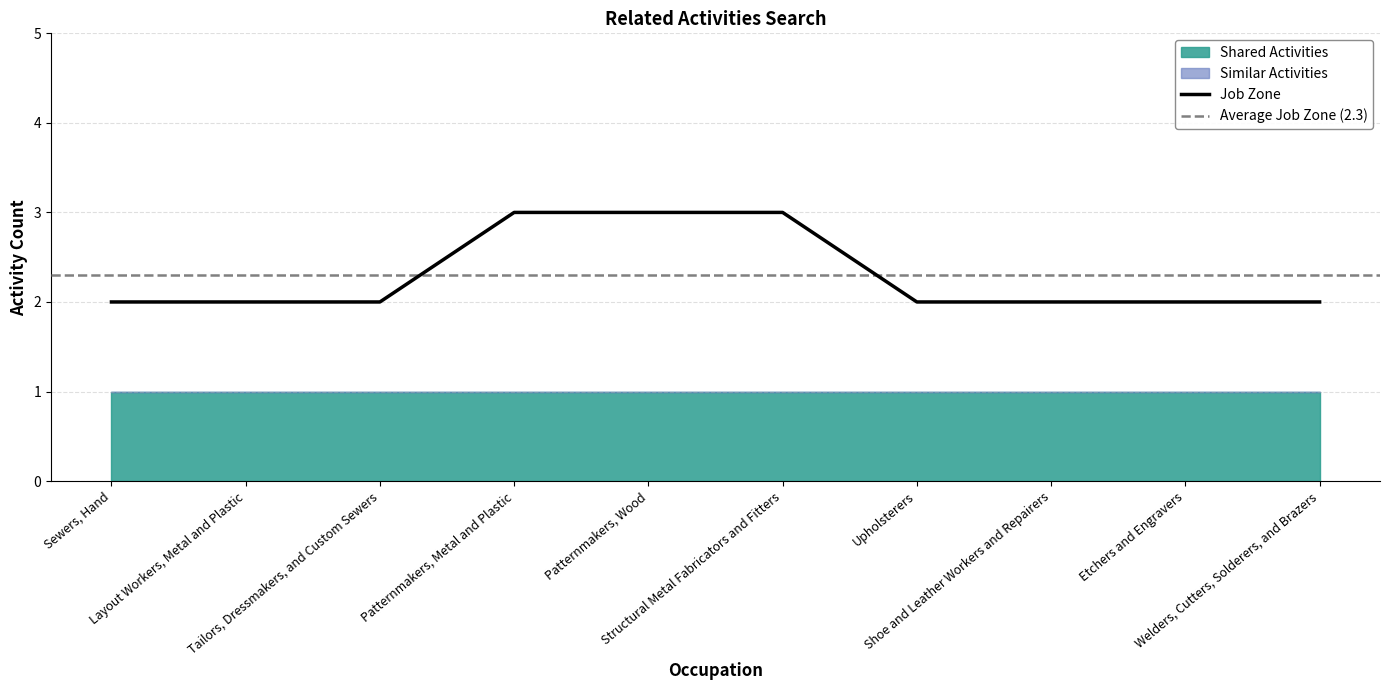

True or false: Shared Activities has a value of 1 at Patternmakers, Metal and Plastic.

True